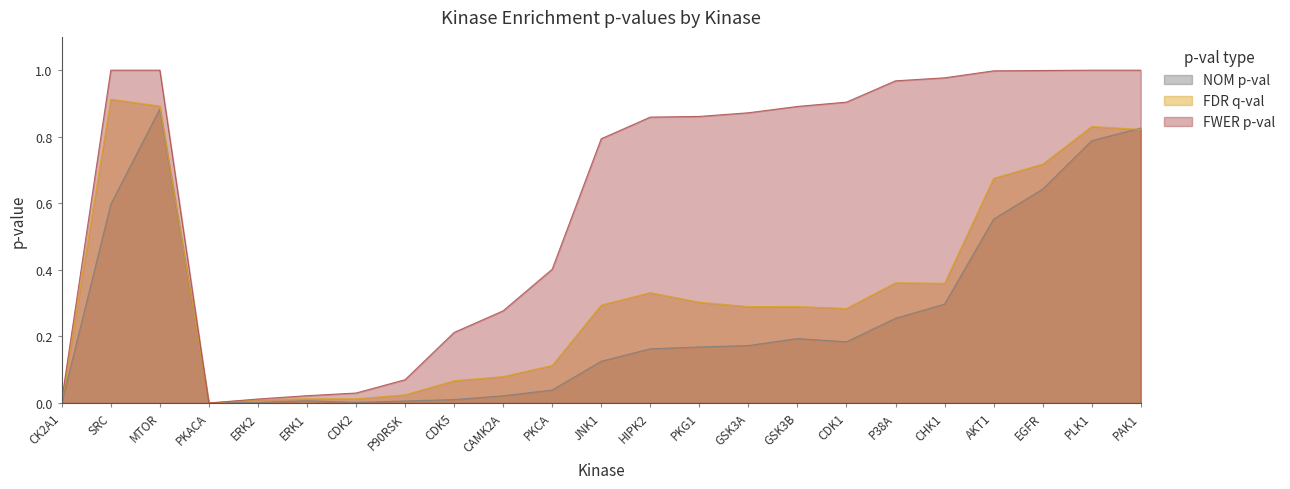

The value of FWER p-val at P90RSK is 0.1. True or false?

False